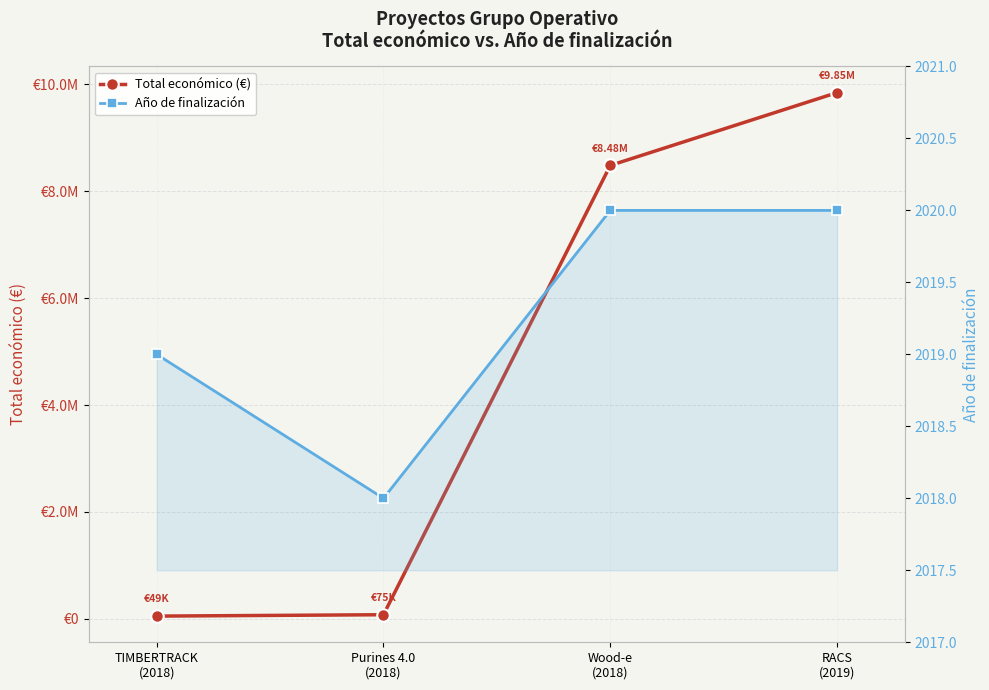

What is the label of the 1st point from the left?

TIMBERTRACK
(2018)